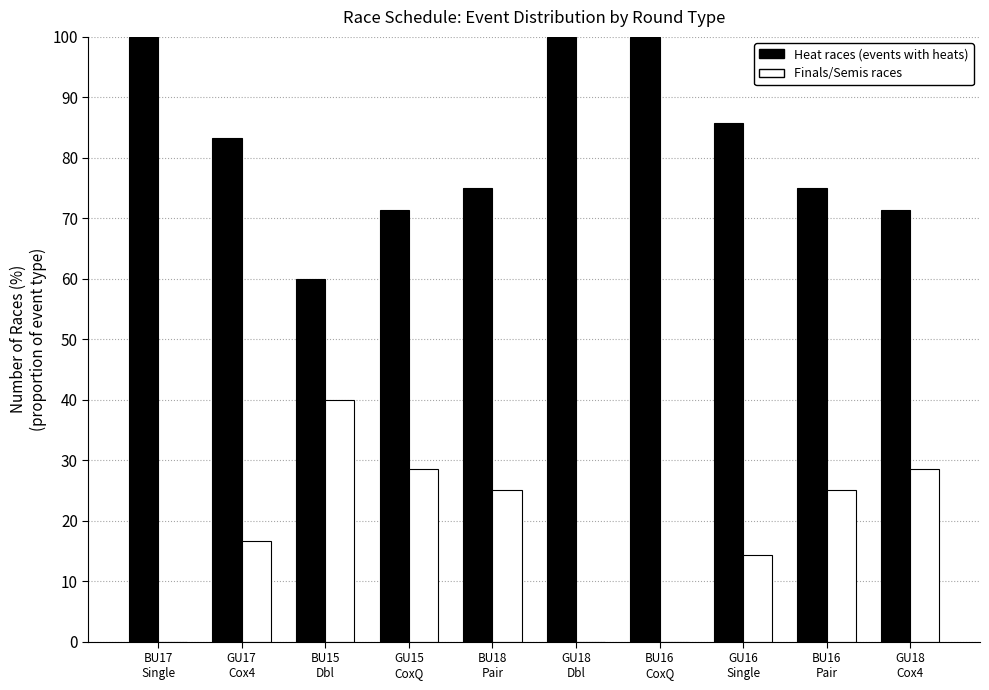

What is the maximum value shown in the chart?

100.0